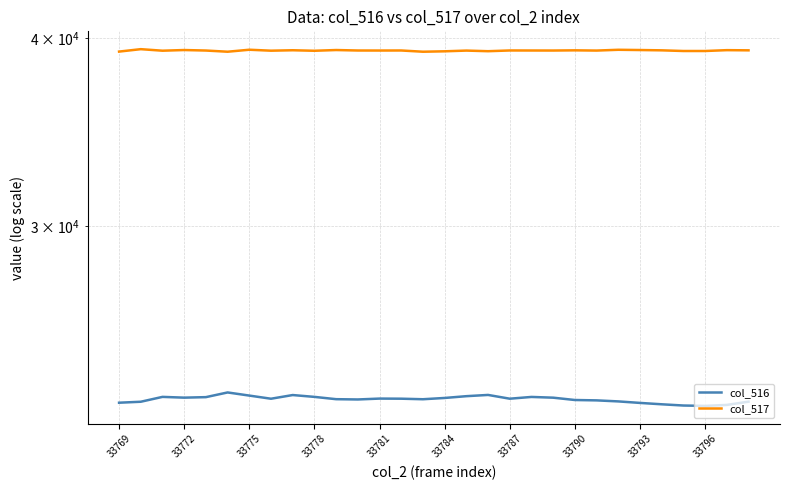

List the series in order of their peak value, lowest first.

col_516, col_517